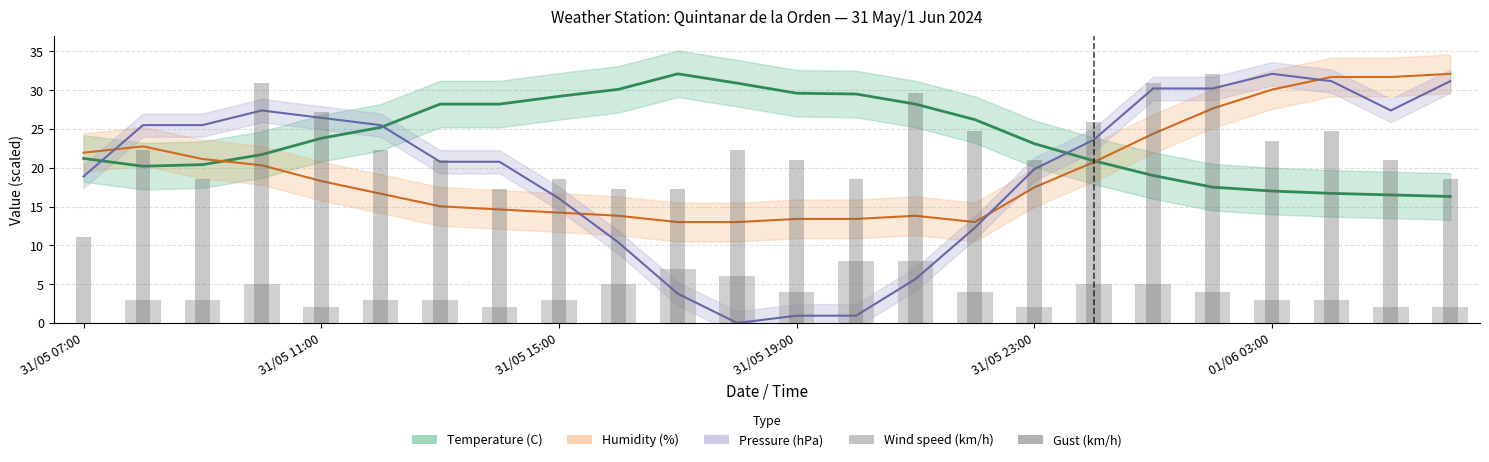

Is the value of Wind speed (km/h) at 20 greater than the value of Gust (km/h) at 31/05 15:00?

No